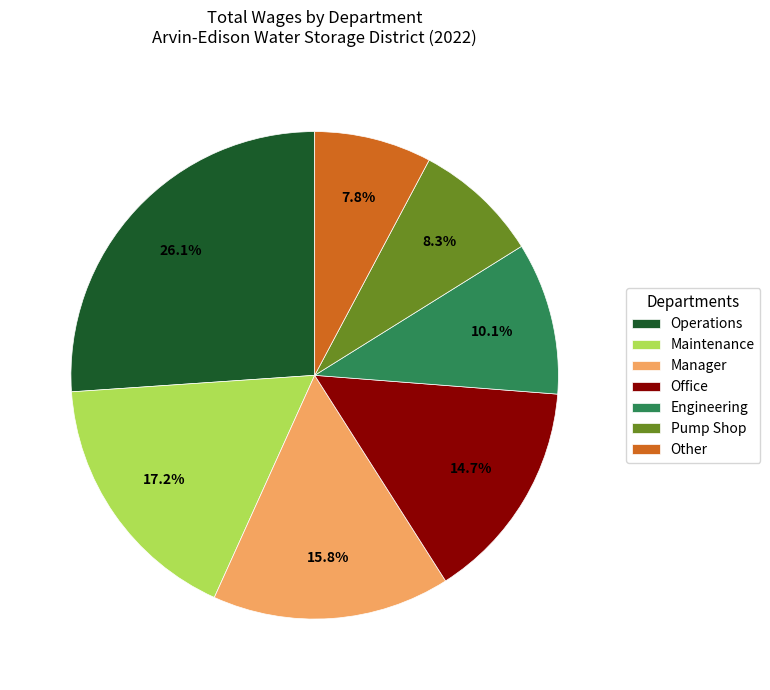

To the nearest percent, what percentage of the pie is Maintenance?

17%